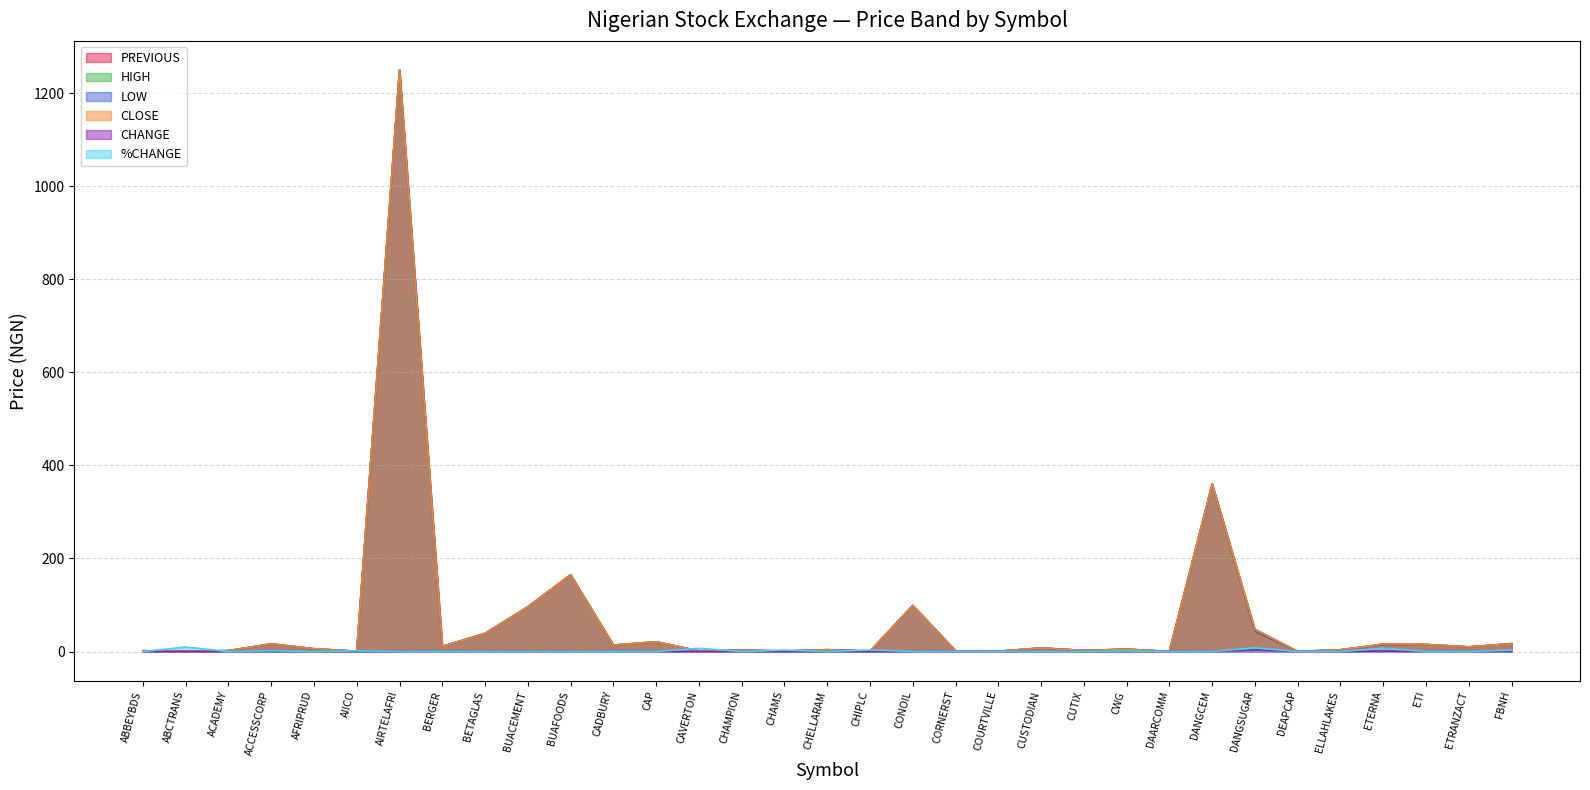

The CHANGE series shows 0.0 at ETI. True or false?

True